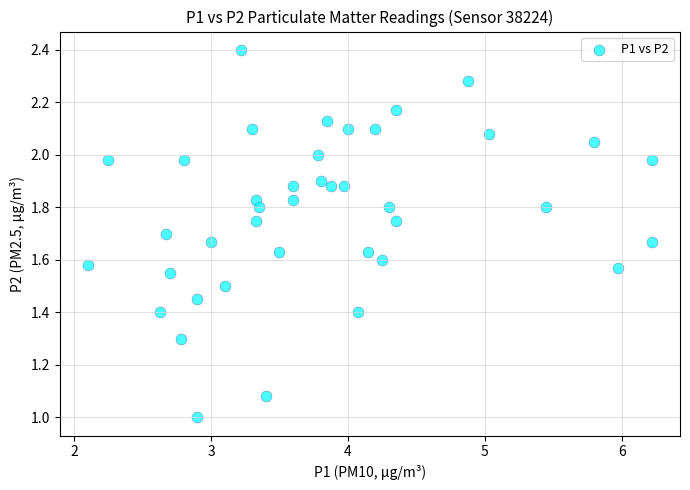

What is the range of X values (max minus min)?

4.1